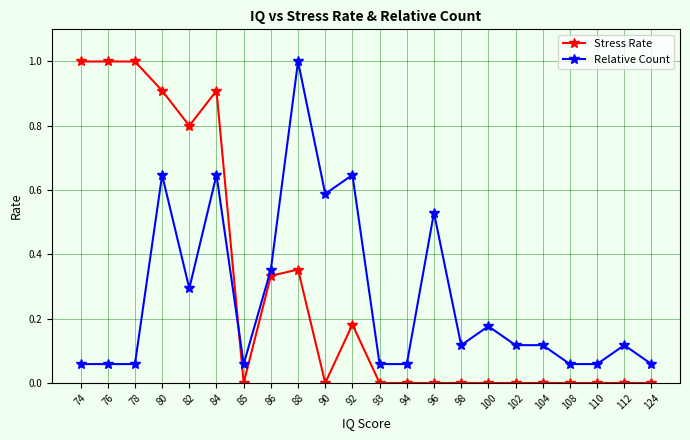

What is the sum of all Stress Rate values?

6.5